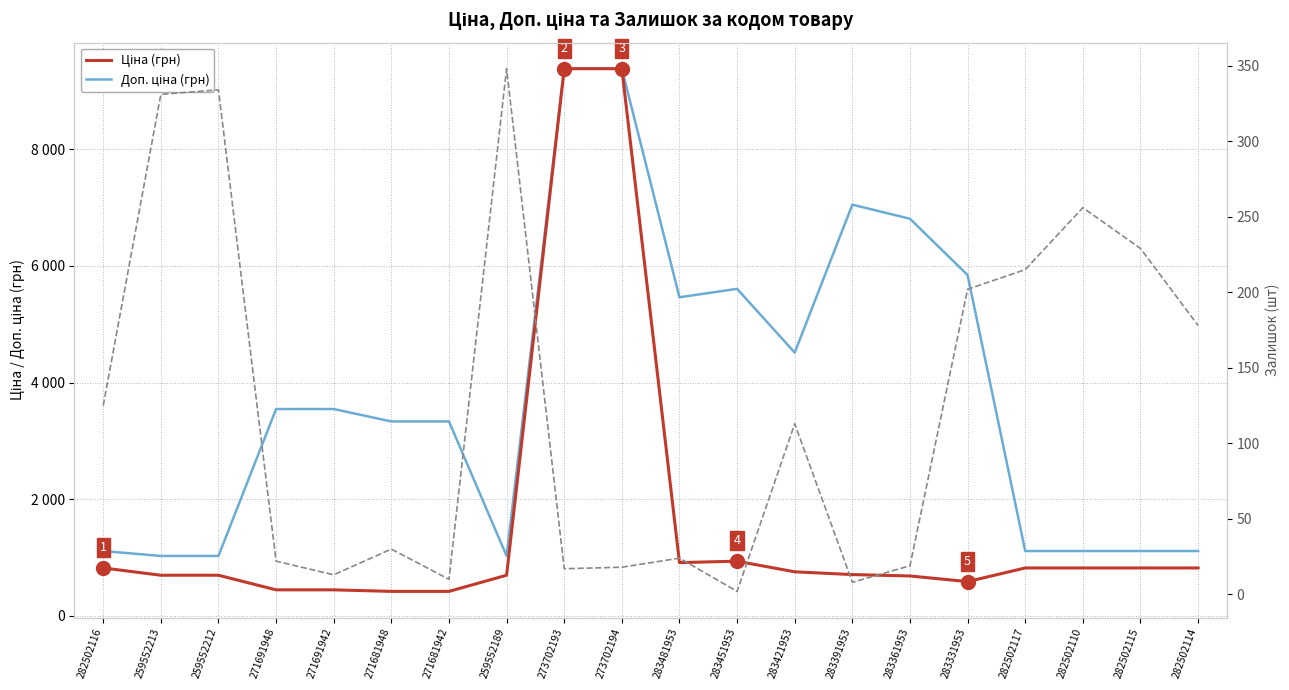

The Доп. ціна (грн) series shows 3545.0 at 271691942. True or false?

True